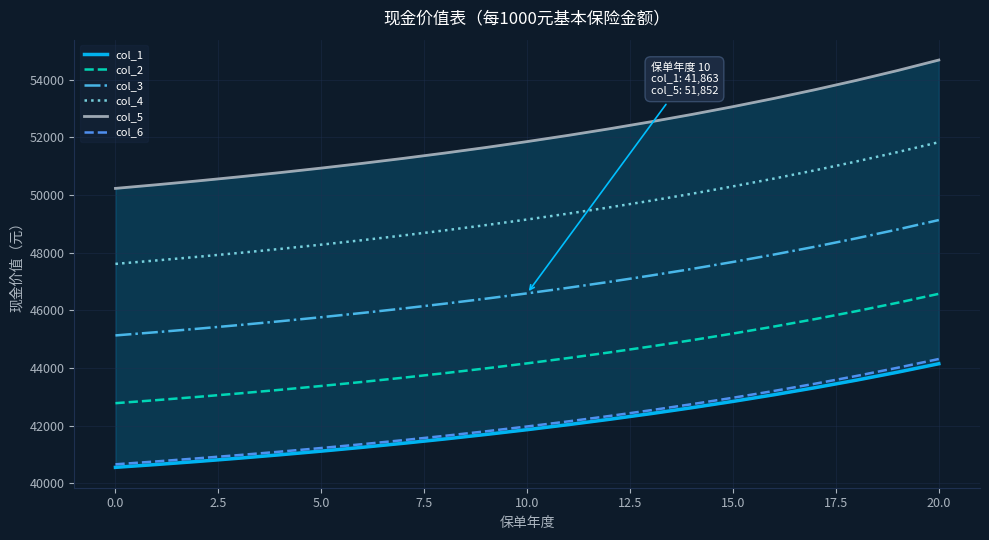

Which series has the widest spread of values?

col_5